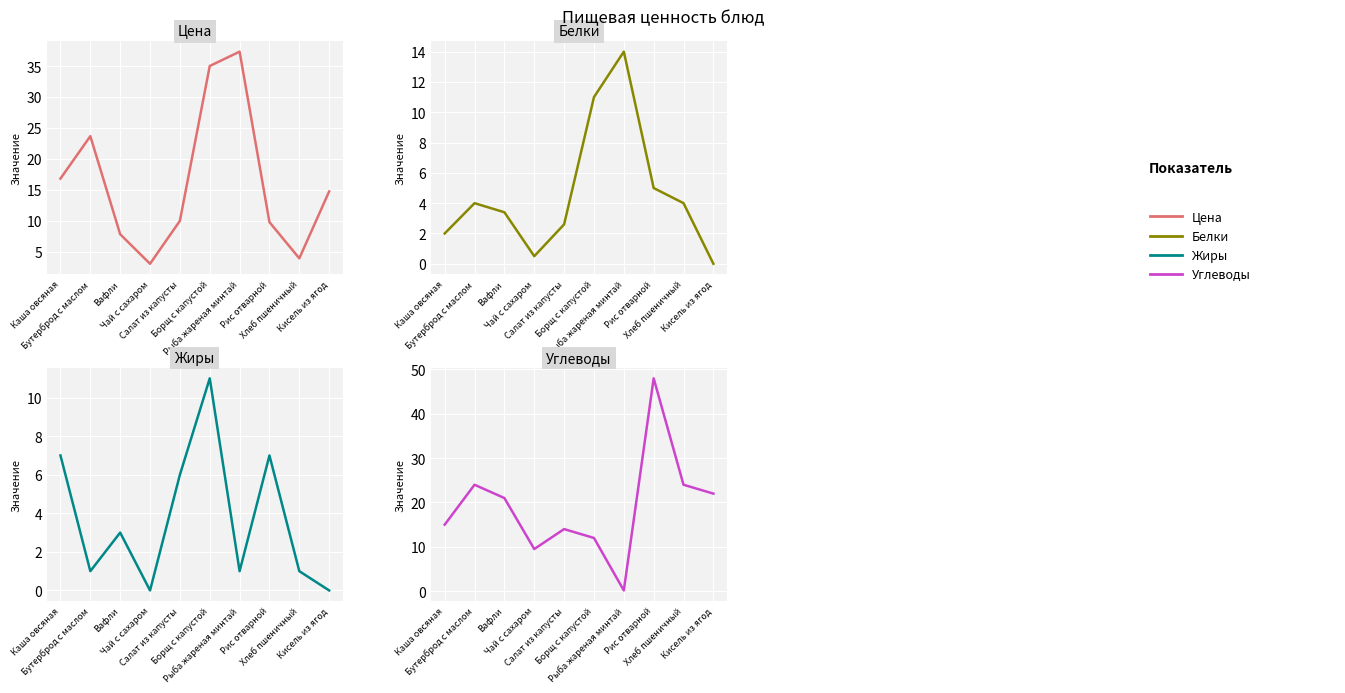

Count the number of categories in the chart.

10